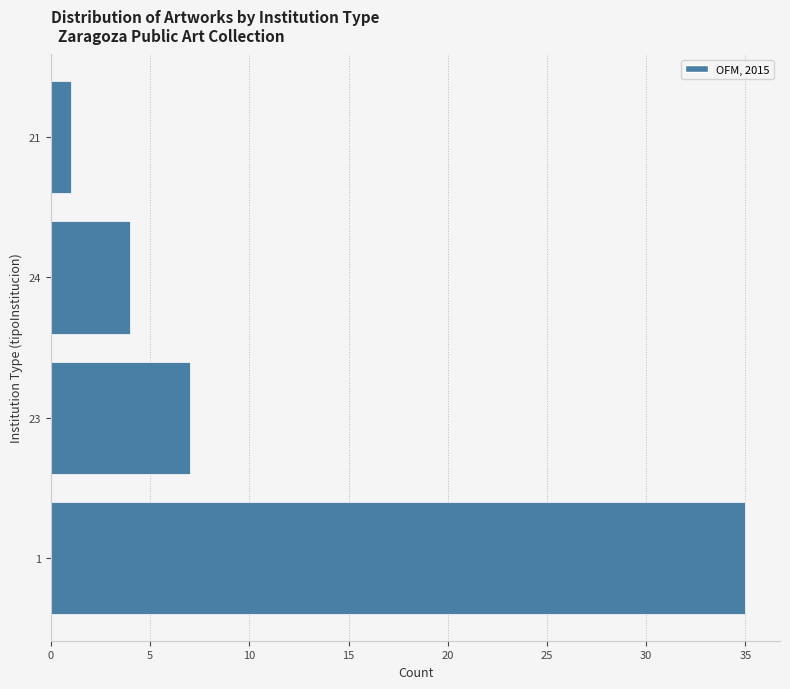

Reading bottom to top, transcribe all the data shown in this chart.

35	7	4	1